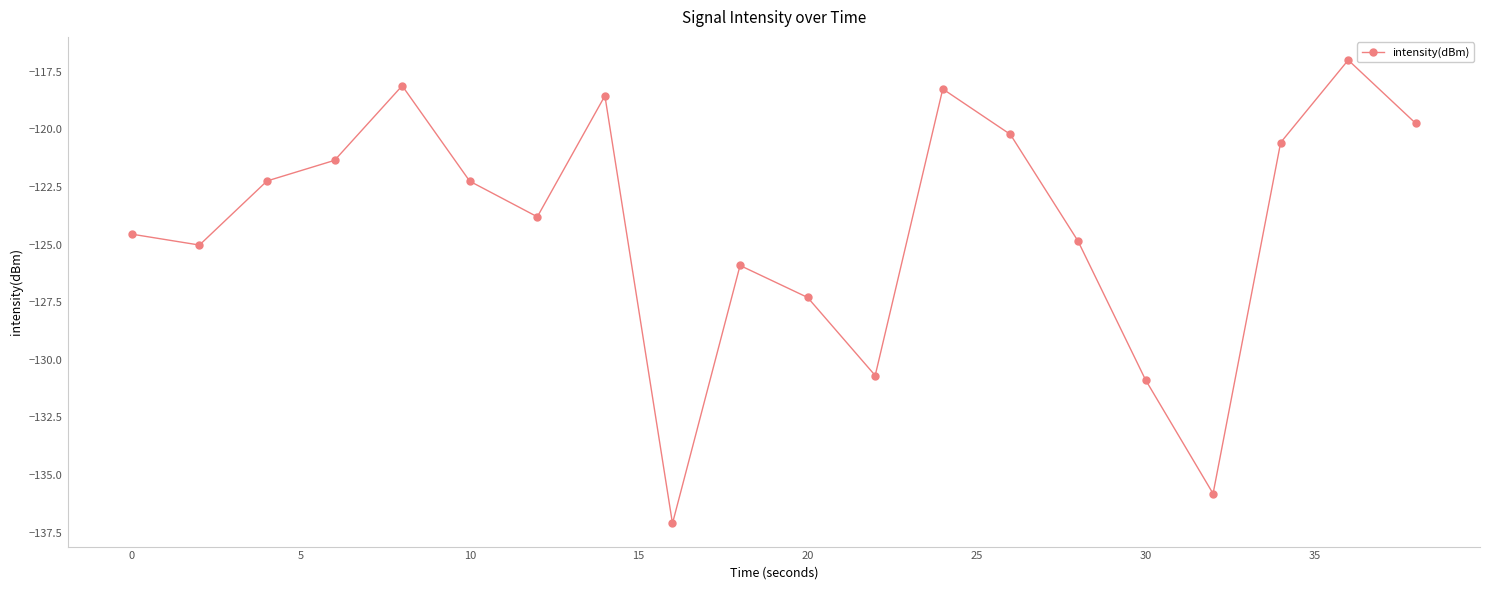

How many lines are shown in the chart?

1